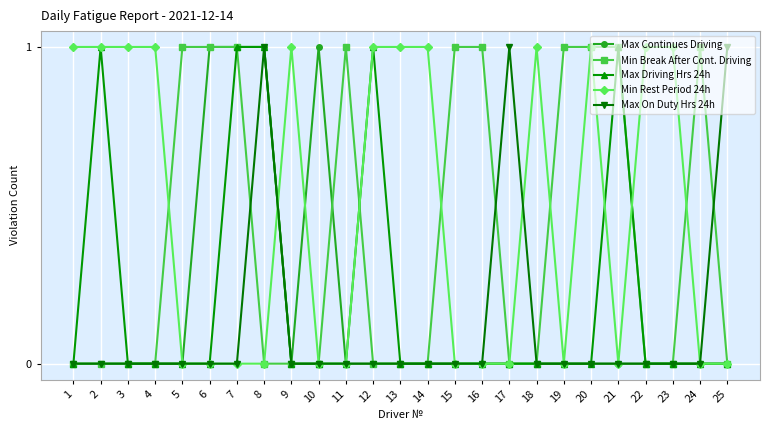

What is the value of the Min Break After Cont. Driving point at the 20th from the left?

1